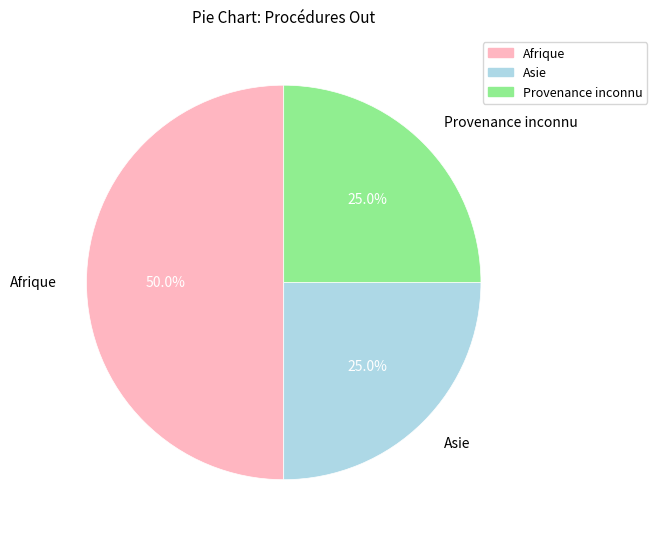

What is the ratio of the value at Provenance inconnu to the value at Asie?

1.0